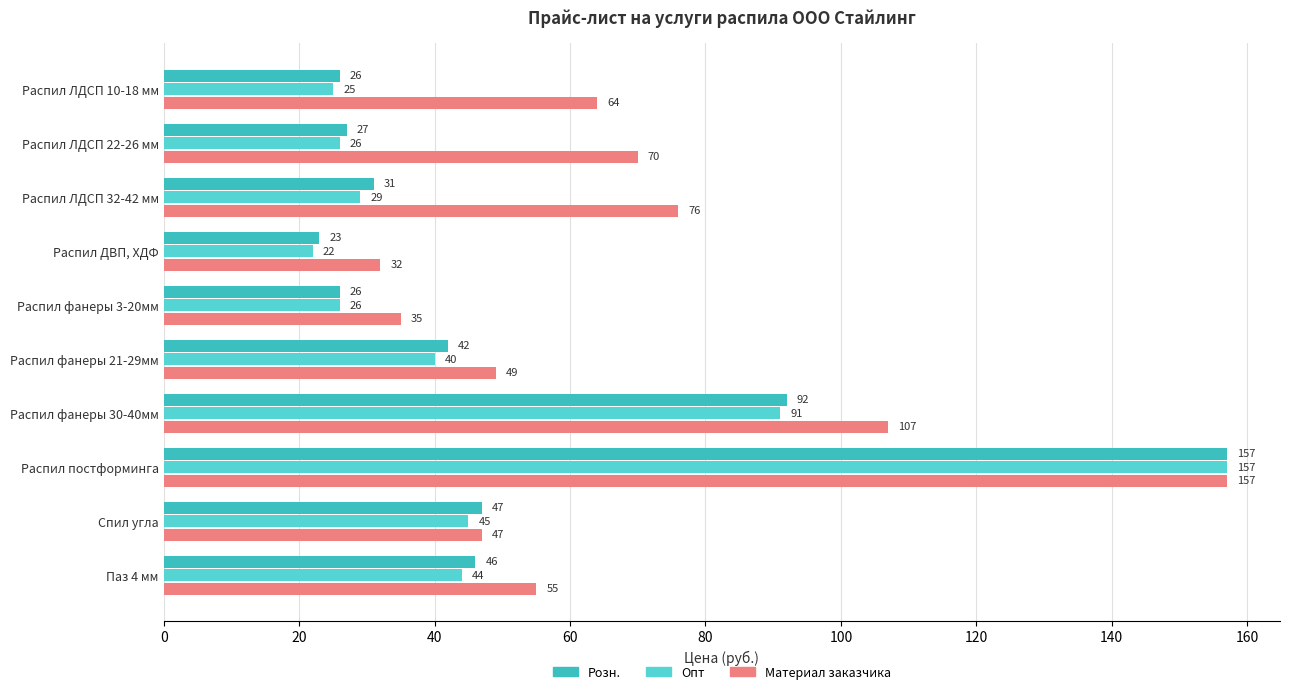

At how many categories does at least one series exceed 148?

1